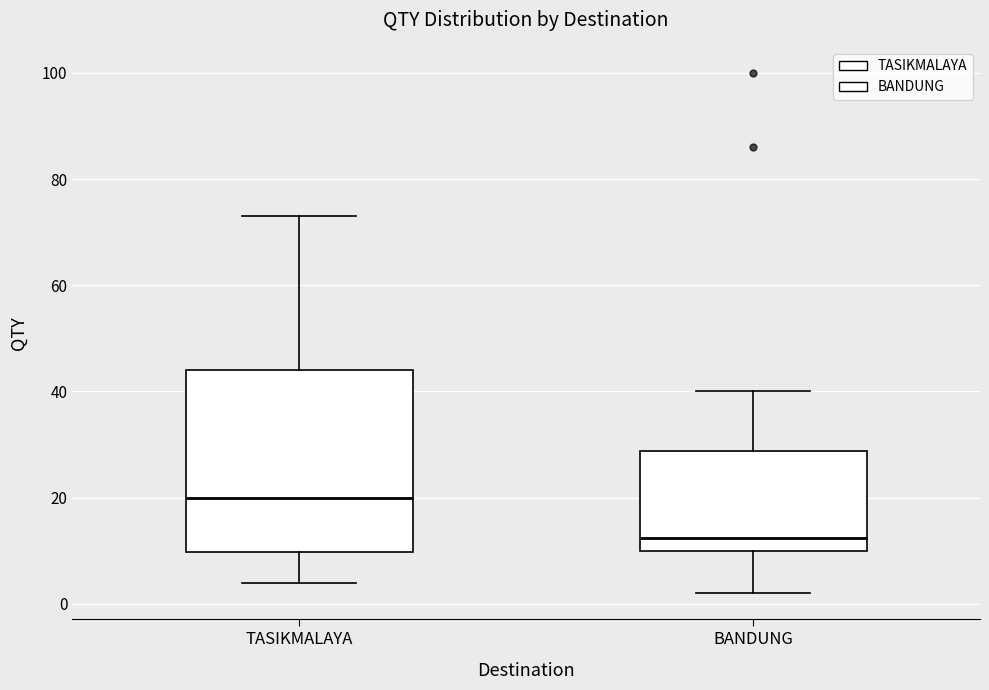

Where is the lower edge of the box for BANDUNG on the y-axis? The values are not printed on the chart, so give them approximately, as read against the axis.

10